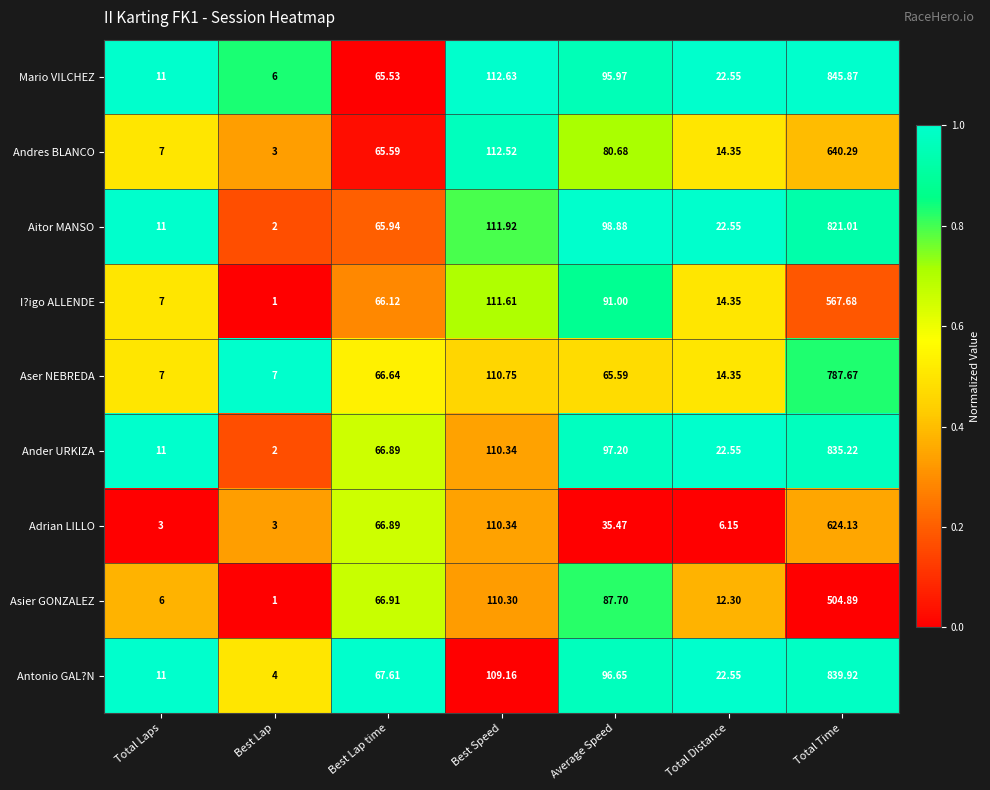

Which category has the highest value across all series?

Total Time